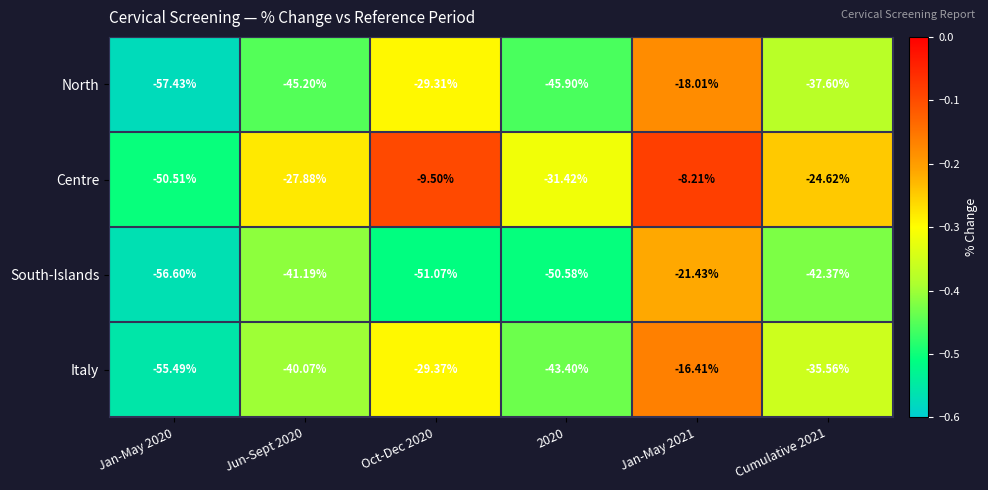

Rank the series at Cumulative 2021 from lowest to highest value.

South-Islands, North, Italy, Centre